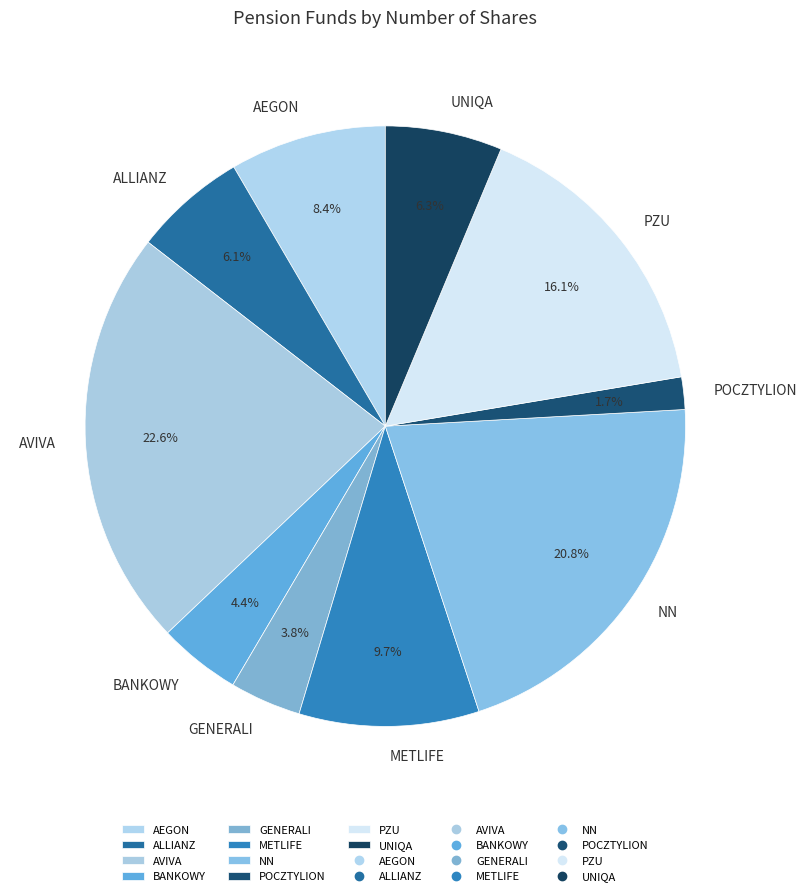

The NN slice represents 21% of the pie. True or false?

True